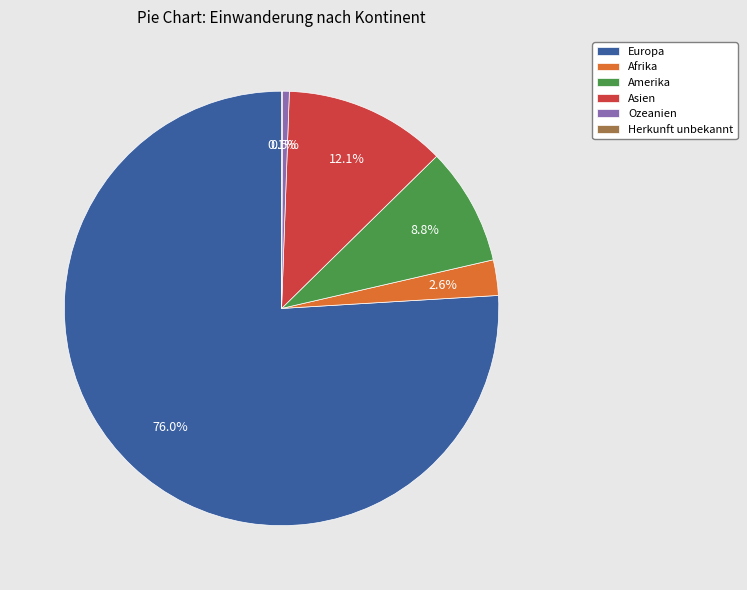

To the nearest percent, what is the combined percentage of Asien and Afrika?

15%